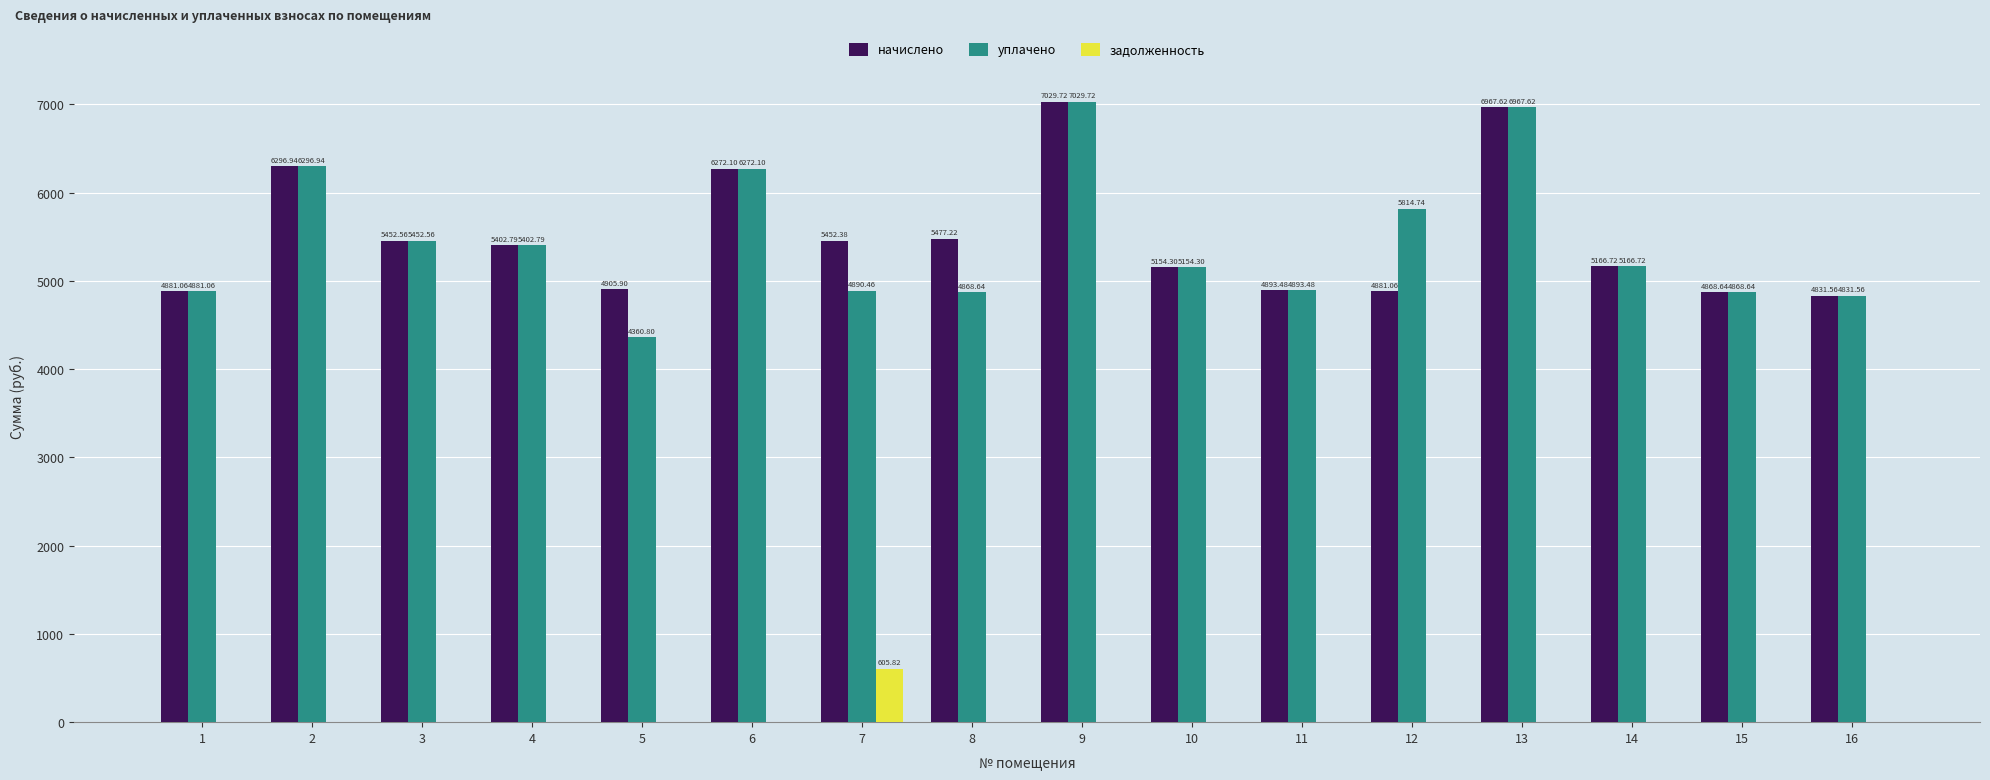

Between 5 and 11, which series saw the biggest shift?

уплачено